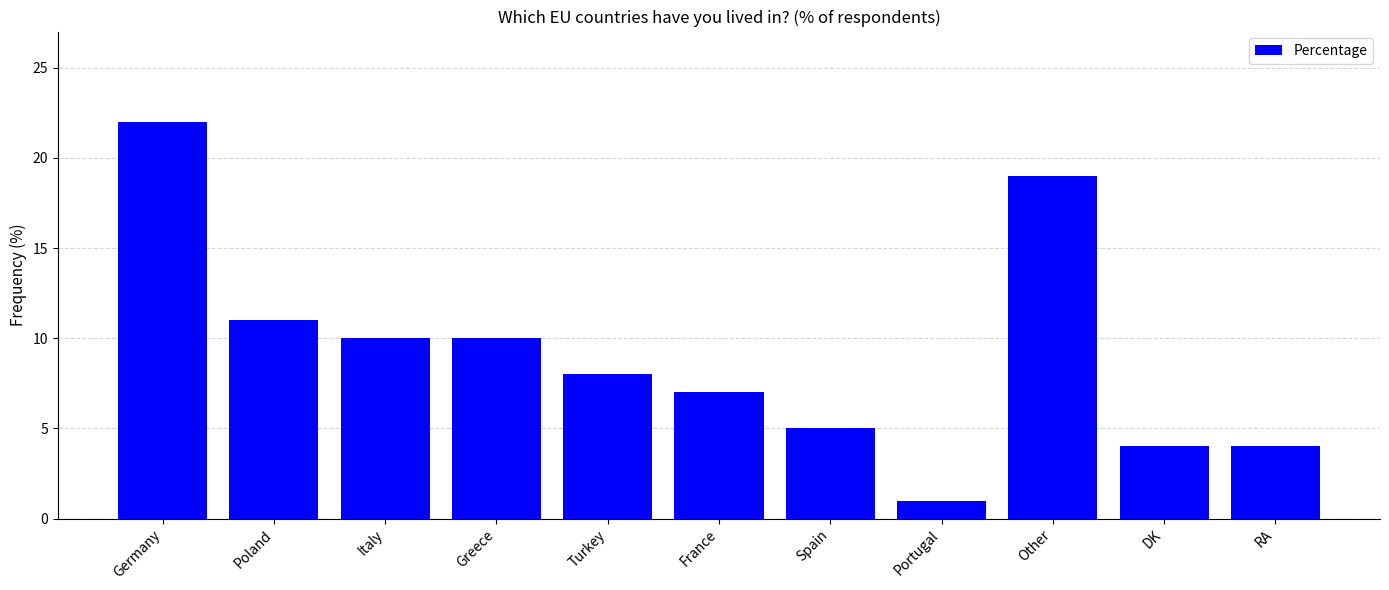

Where does the data first go above 8?

Germany